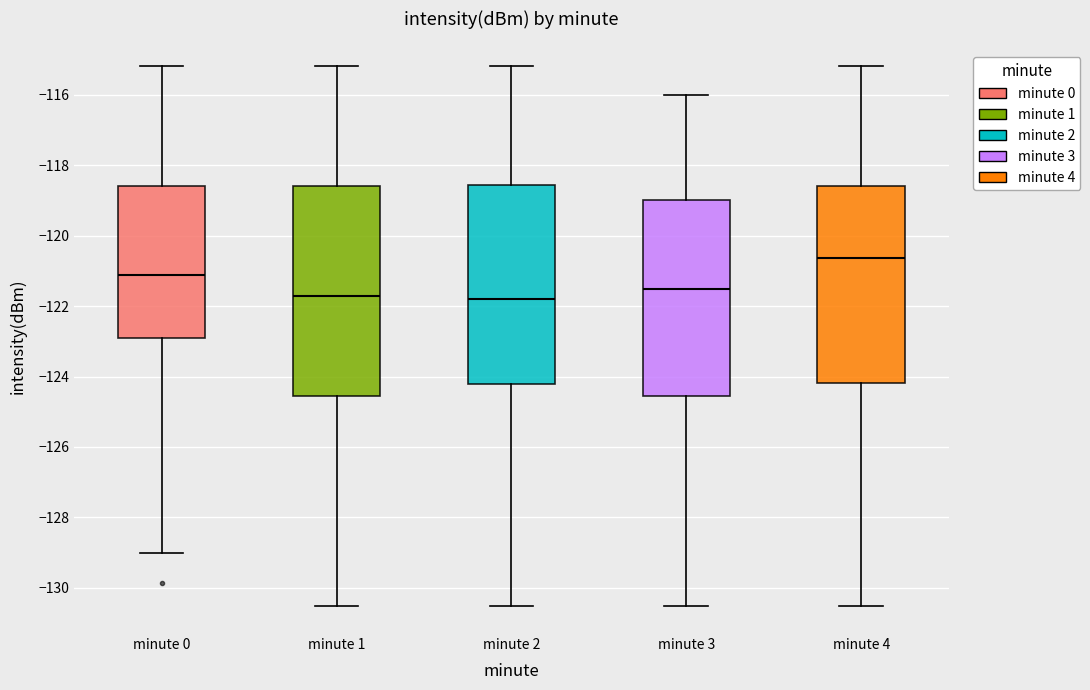

Which box has the highest median line?

minute 4